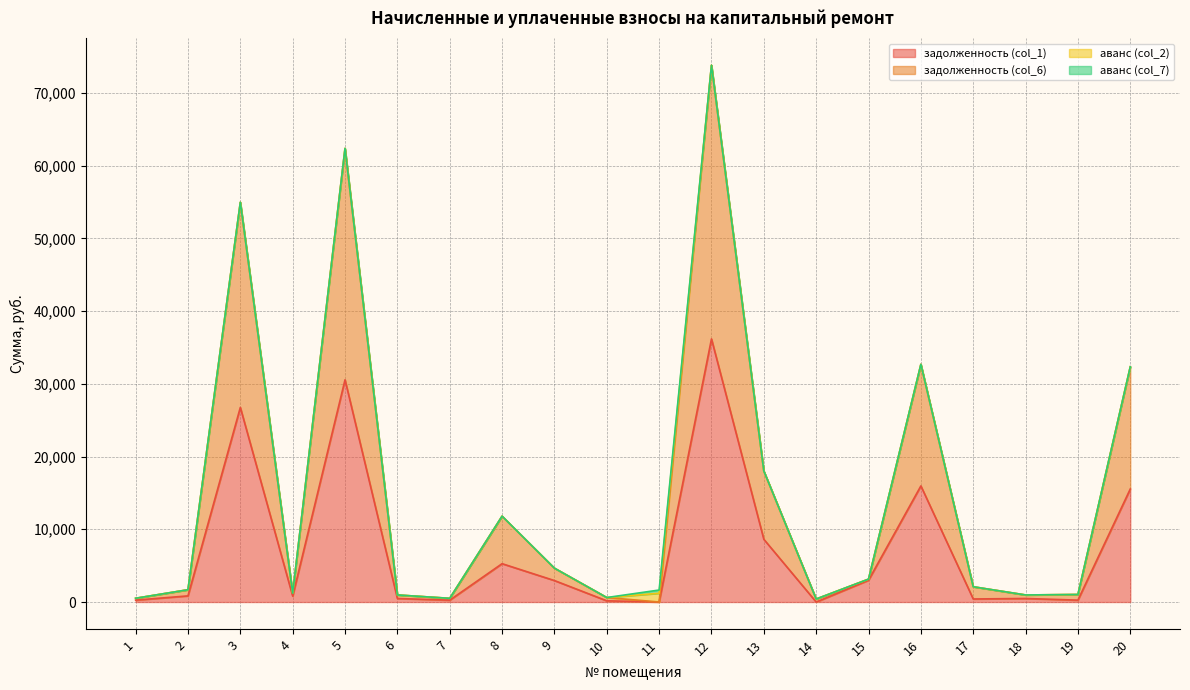

At which category is the sum across all series the highest?

12